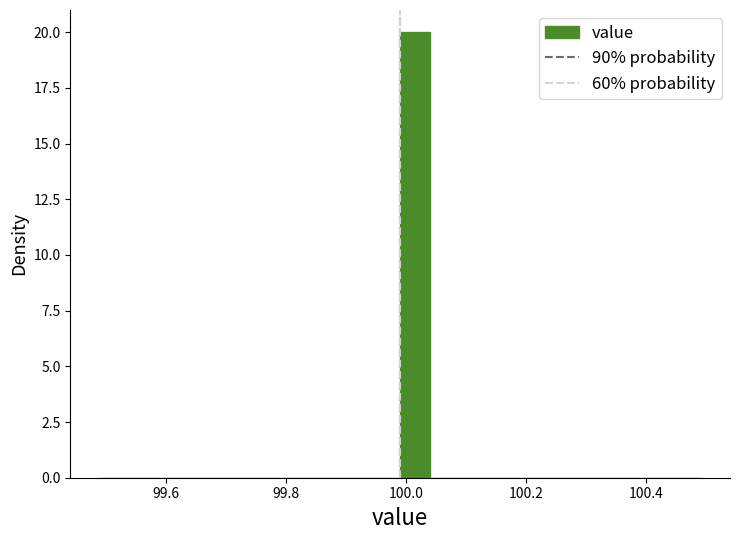

Read against the x-axis, roughly where is the centre of the tallest bar?

100.02